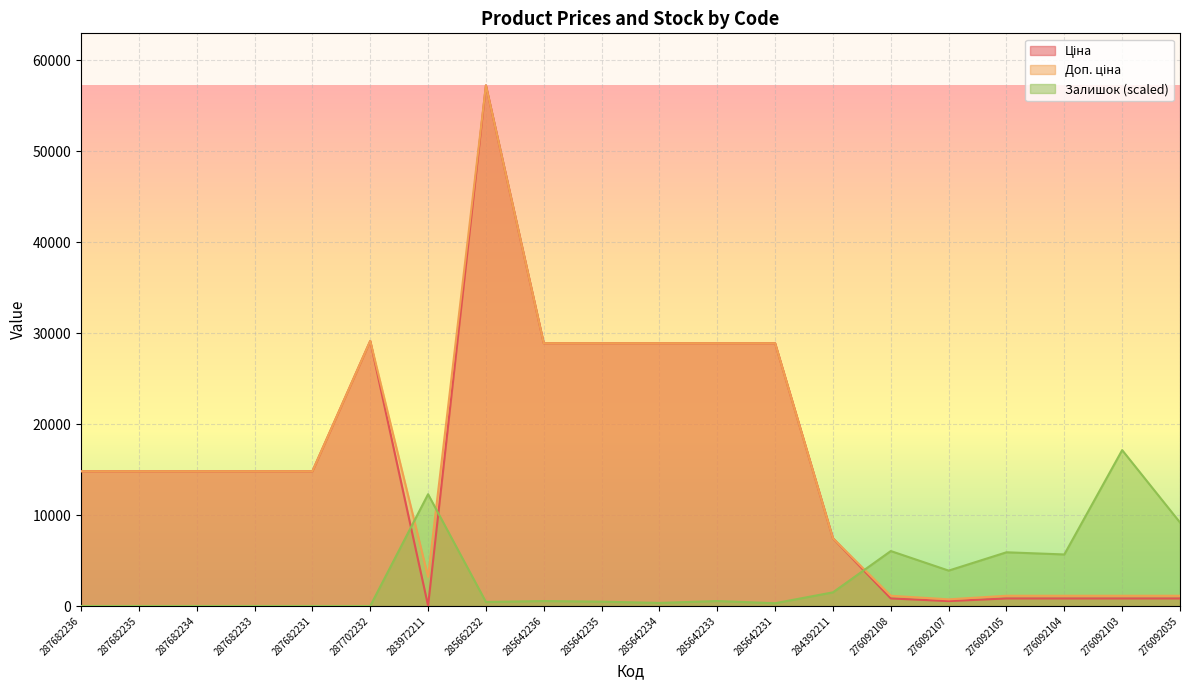

What is the difference between the maximum and second lowest values in the Ціна series?

56717.6